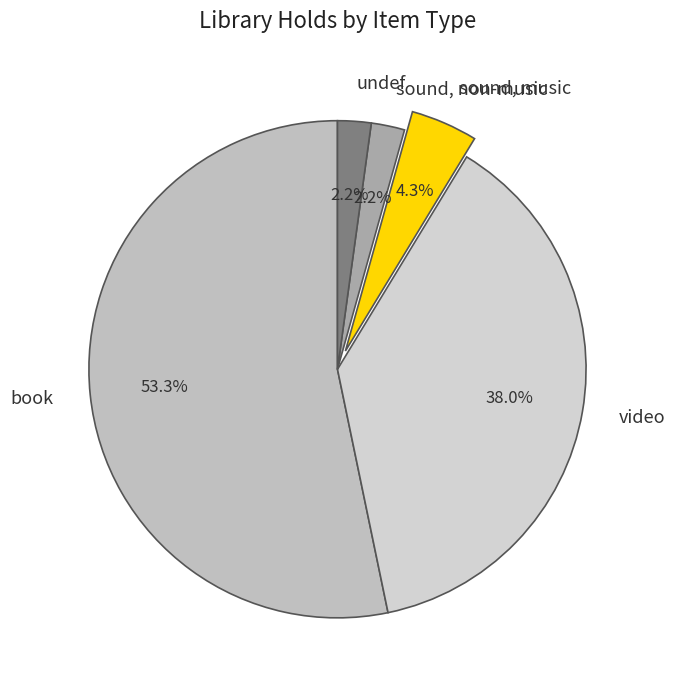

To the nearest percent, what is the average slice percentage?

20%